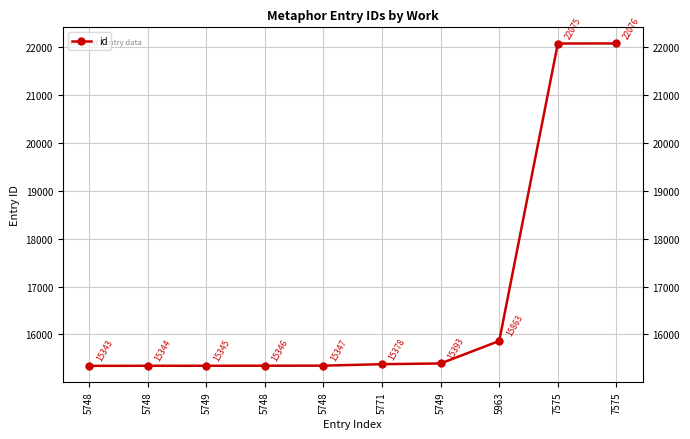

What is the sum of the values at 5771 and 7575?

37454